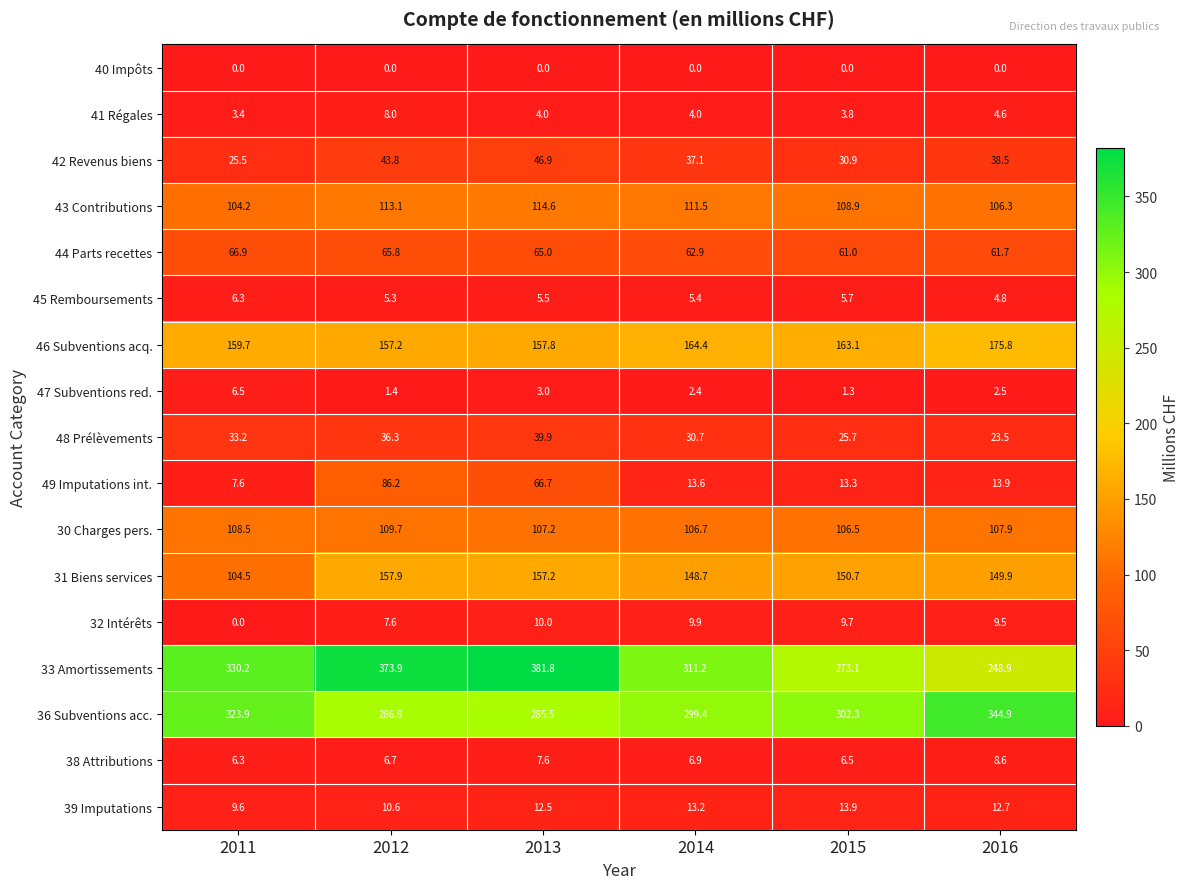

What is the highest value of the 33 Amortissements series?

381.8